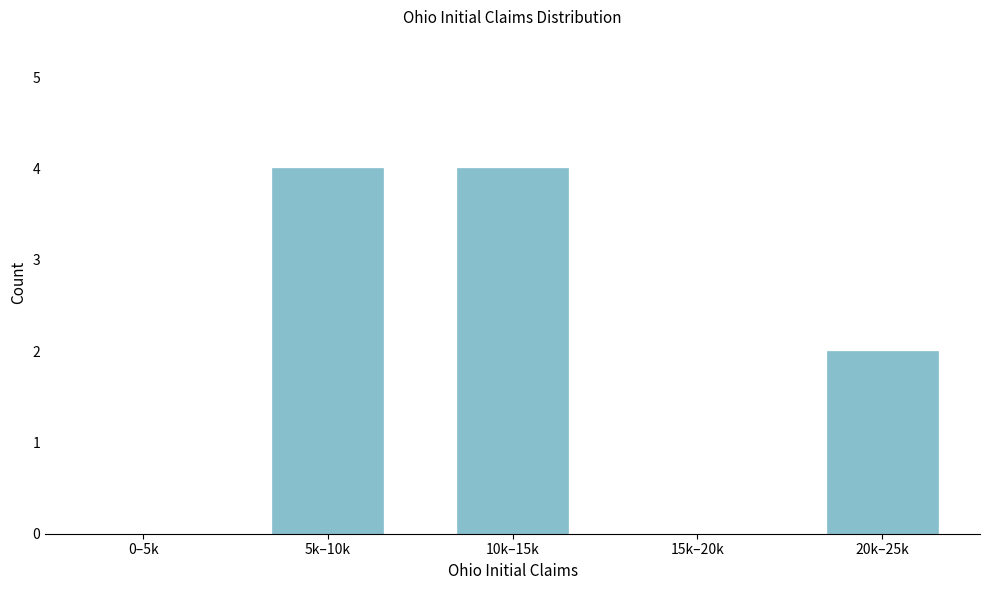

Reading left to right, transcribe all the data shown in this chart.

0–5k=0	5k–10k=4	10k–15k=4	15k–20k=0	20k–25k=2